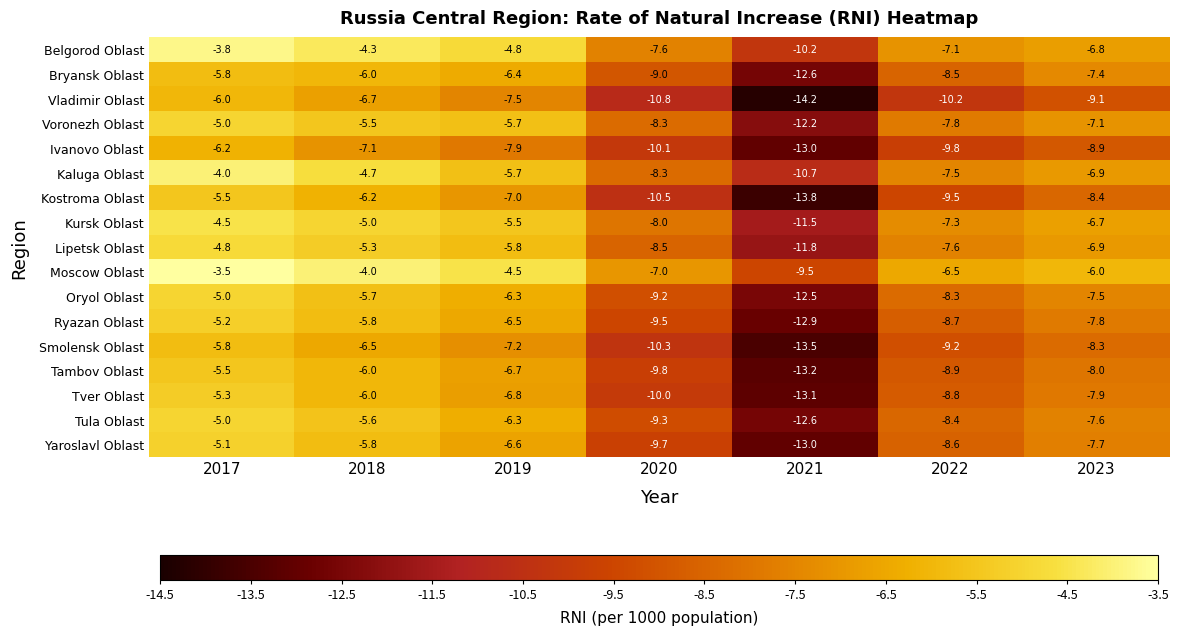

What is the sum of all Vladimir Oblast values?

-64.5